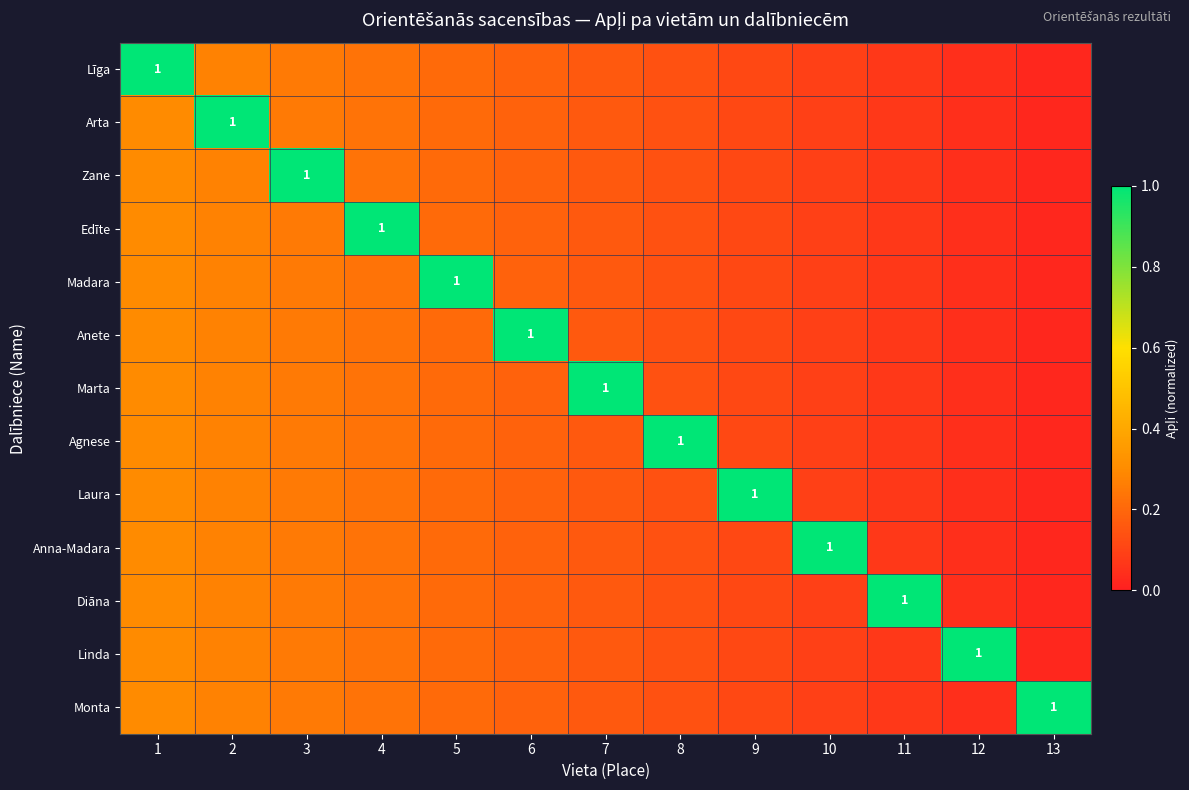

Count the number of categories in the chart.

13